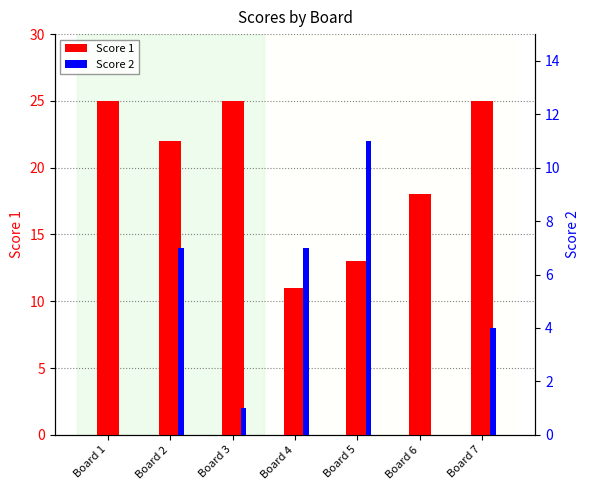

The value of Score 1 at Board 7 is 25. True or false?

True